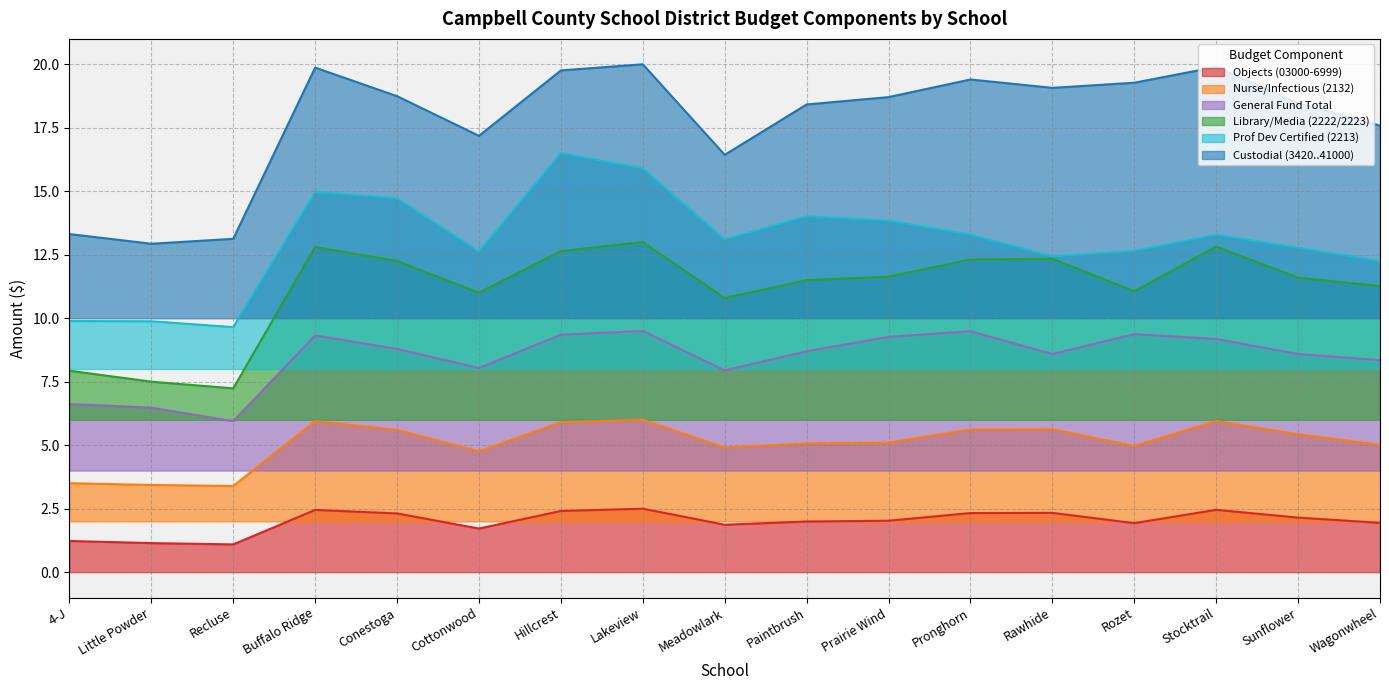

How many data points in Nurse/Infectious (2132) are less than 5?

6